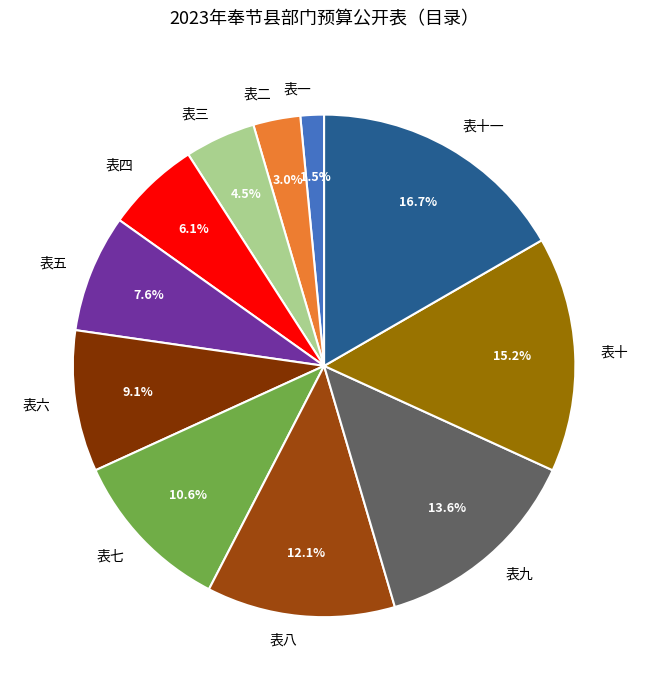

How much of the chart is everything except 表十一?

83.3%